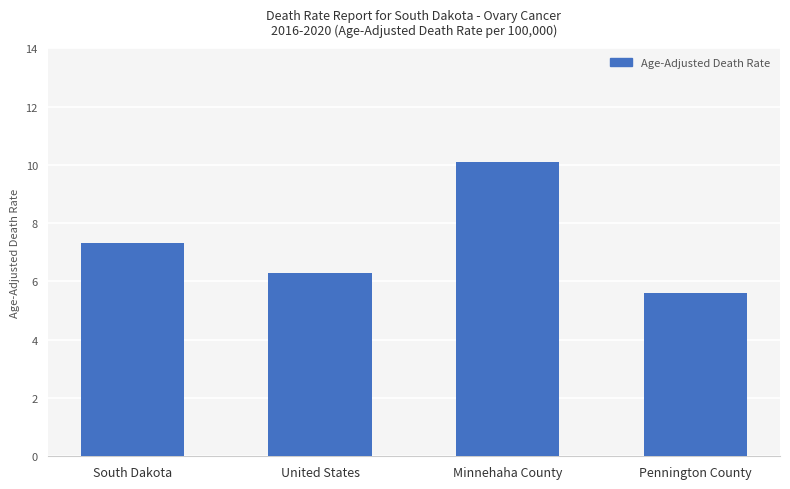

List the labels in order of value, smallest first.

Pennington County, United States, South Dakota, Minnehaha County